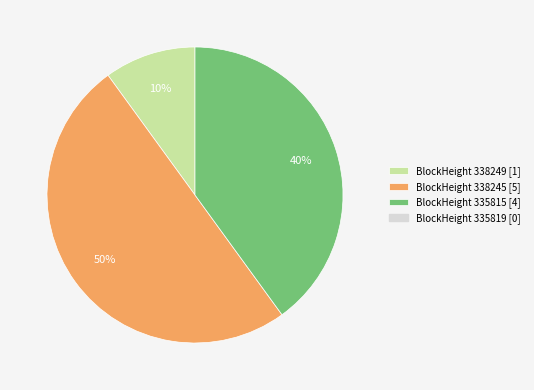

How many slices are in this pie chart?

3